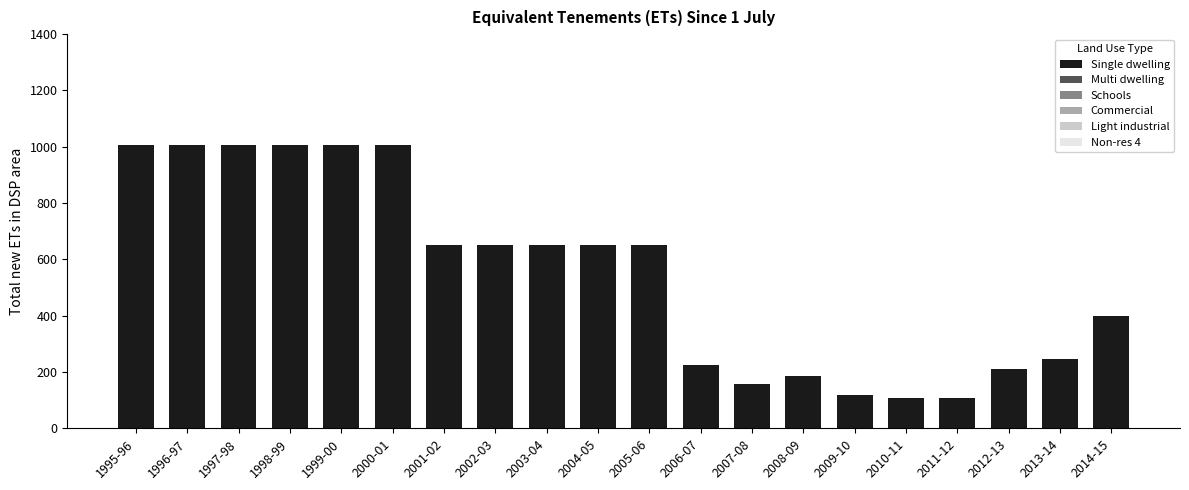

What is the label of the 12th bar from the left?

2006-07